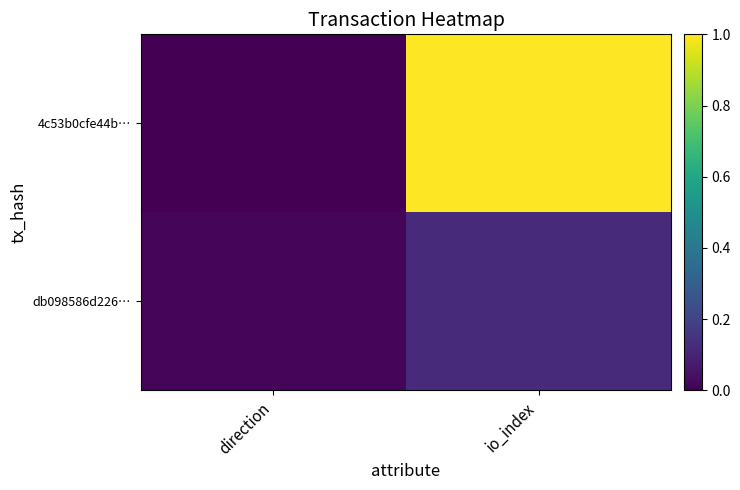

At which category does the chart reach its minimum across all series?

direction